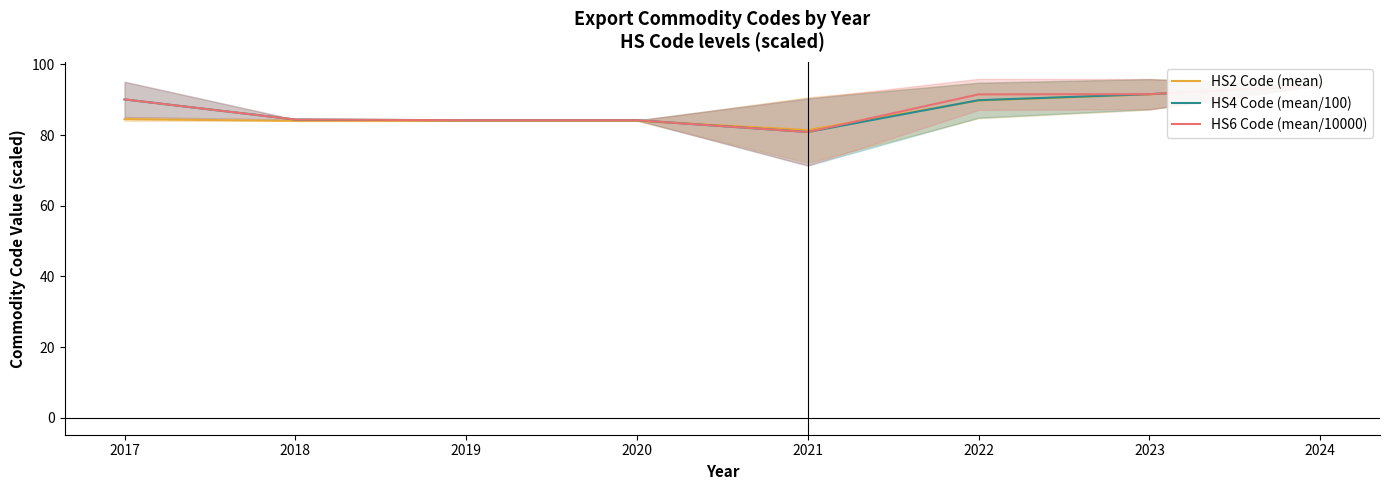

Rank the series at 2021 from highest to lowest value.

HS2 Code (mean), HS6 Code (mean/10000), HS4 Code (mean/100)